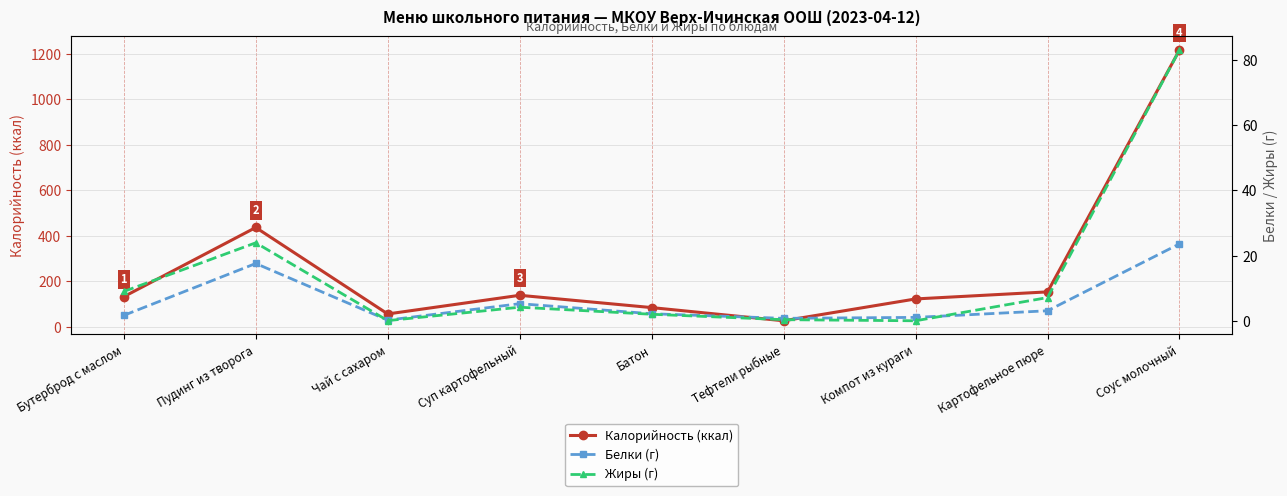

Reading right to left, transcribe all the data shown in this chart.

Калорийность (ккал): 1217.0	154.0	123.0	27.0	85.0	139.0	57.0	437.0	133.0
Белки (г): 23.6	3.1	1.0	0.8	2.2	5.2	0.2	17.6	1.7
Жиры (г): 83.0	7.1	0.0	0.3	2.0	4.2	0.1	23.9	9.0